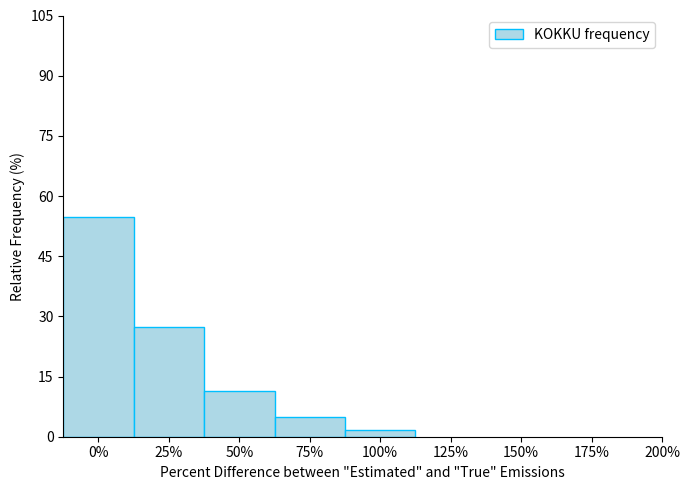

Reading right to left, what are all the values shown in this chart?

1.6	4.8	11.3	27.4	54.8